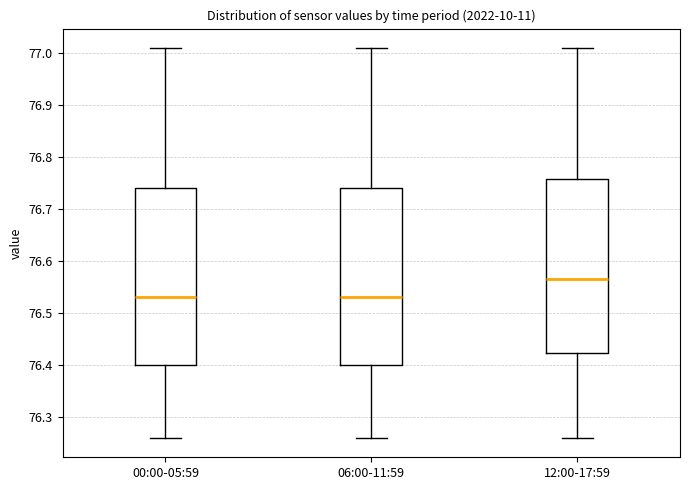

Reading left to right, transcribe this box plot: for each box, give where its median line is, the range the box spans, and where its two whiskers end, as read against the y-axis. The values are not printed on the chart, so give them approximately, as read against the axis.

00:00-05:59: median 76.53, box 76.40 to 76.74, whiskers 76.26 to 77.01
06:00-11:59: median 76.53, box 76.40 to 76.74, whiskers 76.26 to 77.01
12:00-17:59: median 76.57, box 76.42 to 76.76, whiskers 76.26 to 77.01